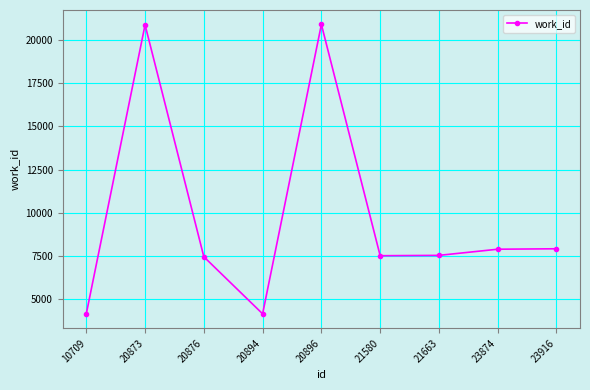

How many data points does each series have?

9